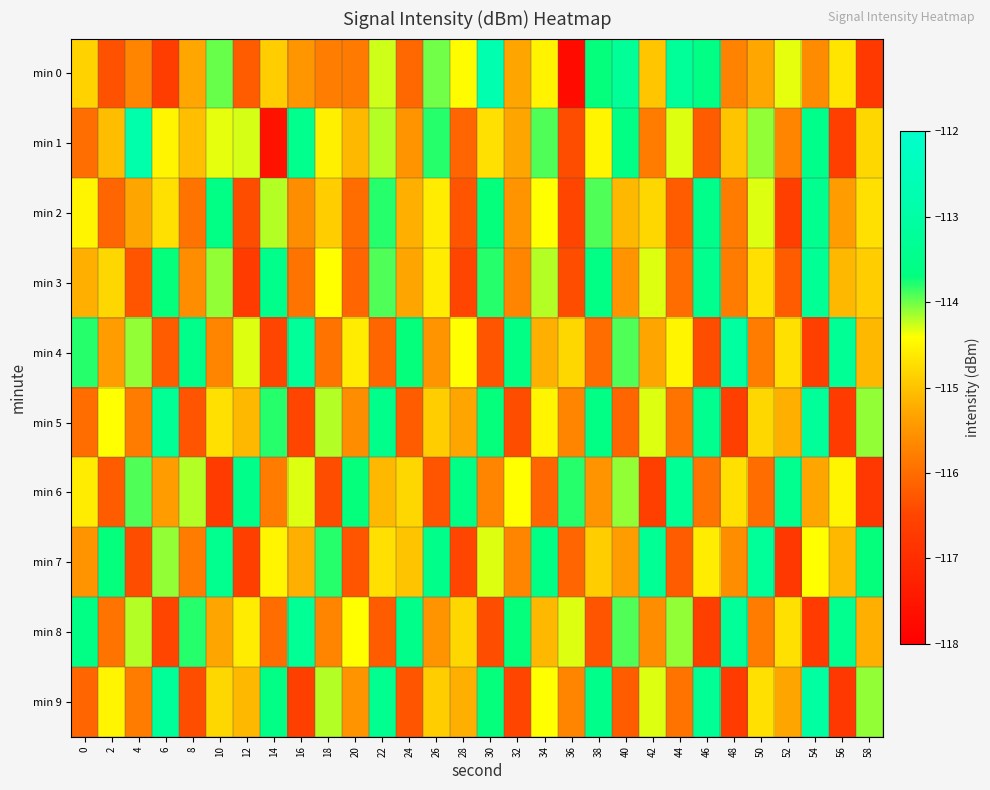

Which series has the widest spread of values?

min 0